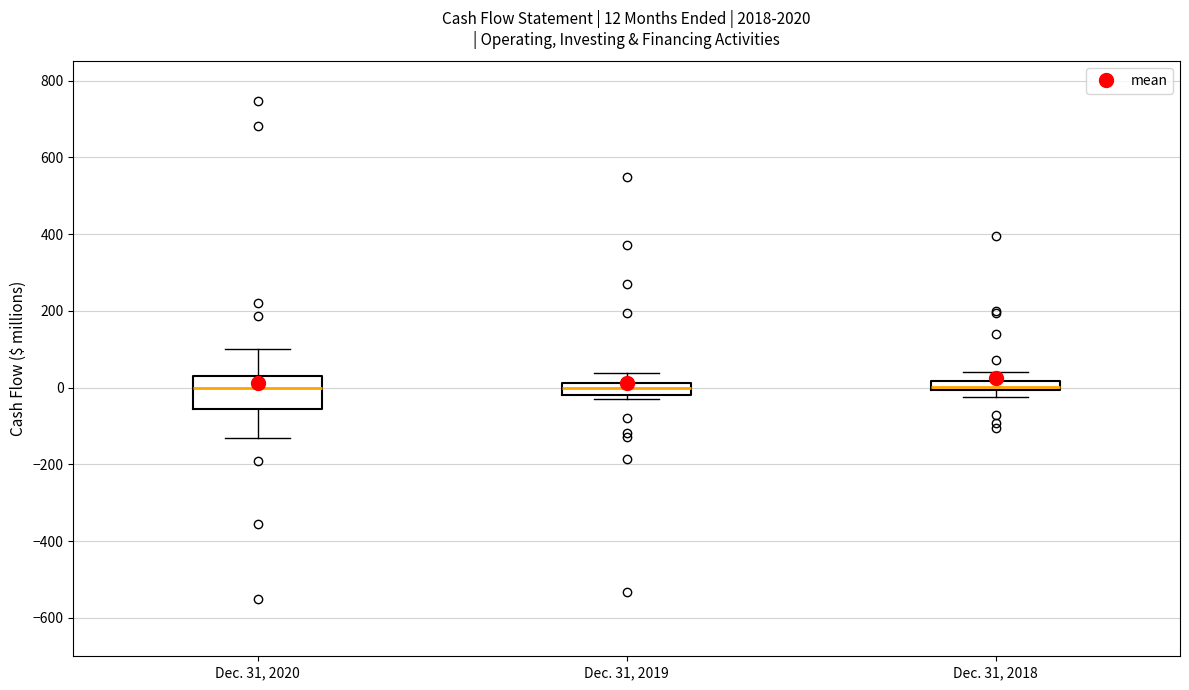

Which box is the tallest, from its lower edge to its upper edge?

Dec. 31, 2020